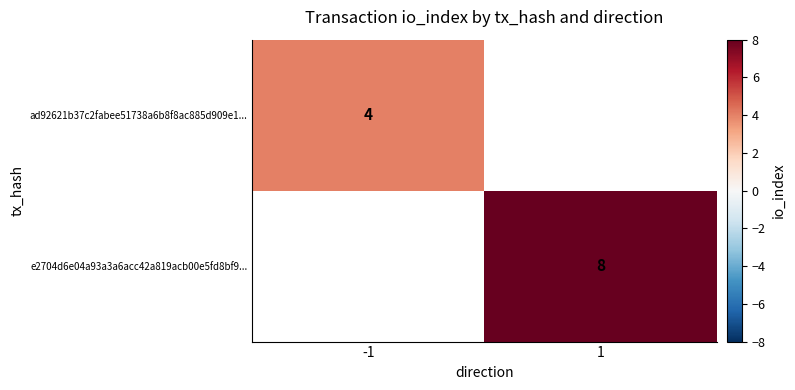

The value of ad92621b37c2fabee51738a6b8f8ac885d909e1... at -1 is 6. True or false?

False